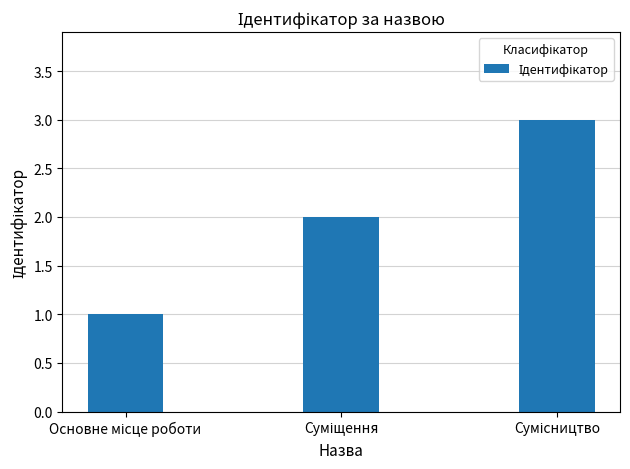

What is the sum of all values?

6